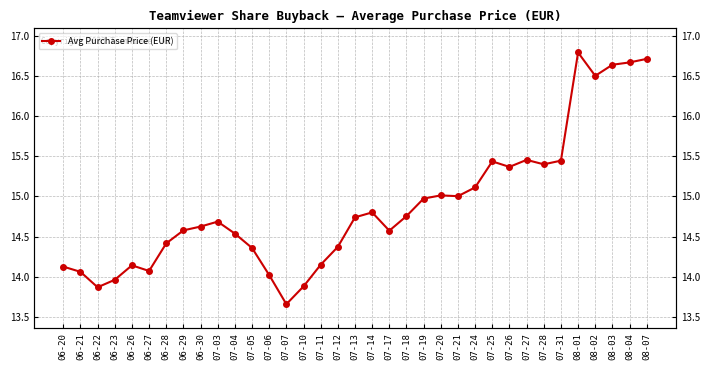

Which label corresponds to the largest value in the chart?

08-01